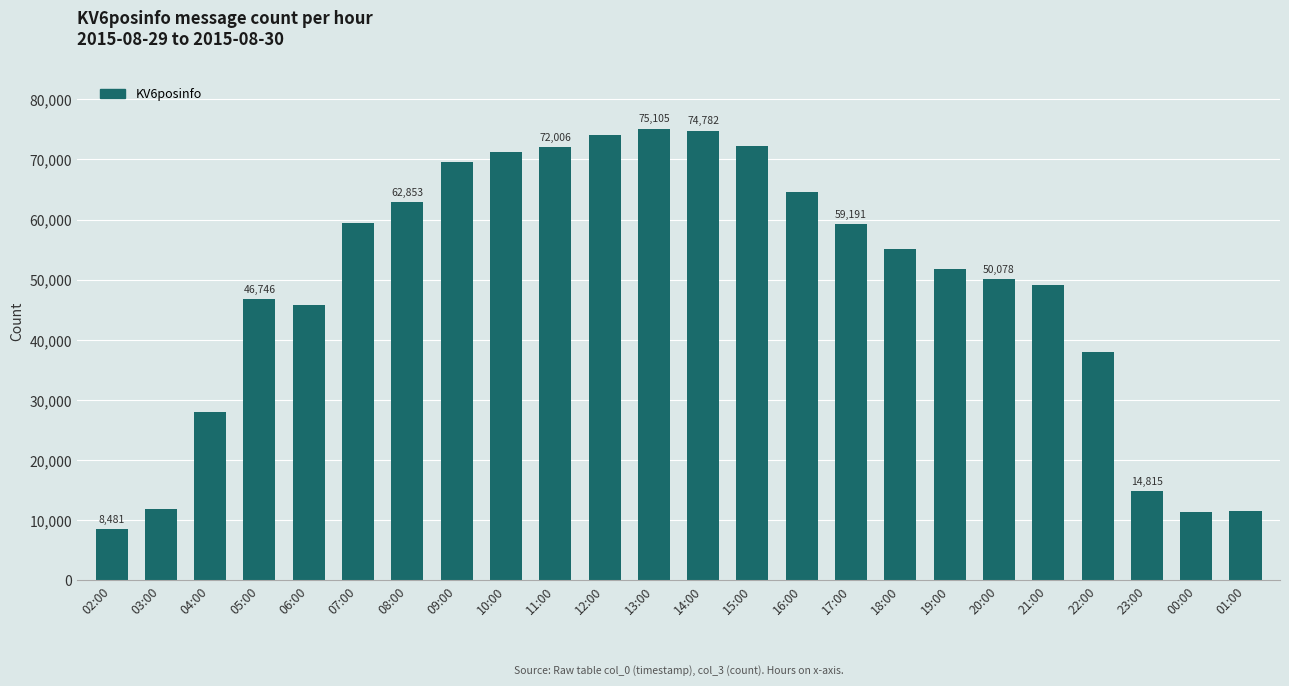

Approximately how many times larger is the value at 14:00 compared to 21:00?

1.5